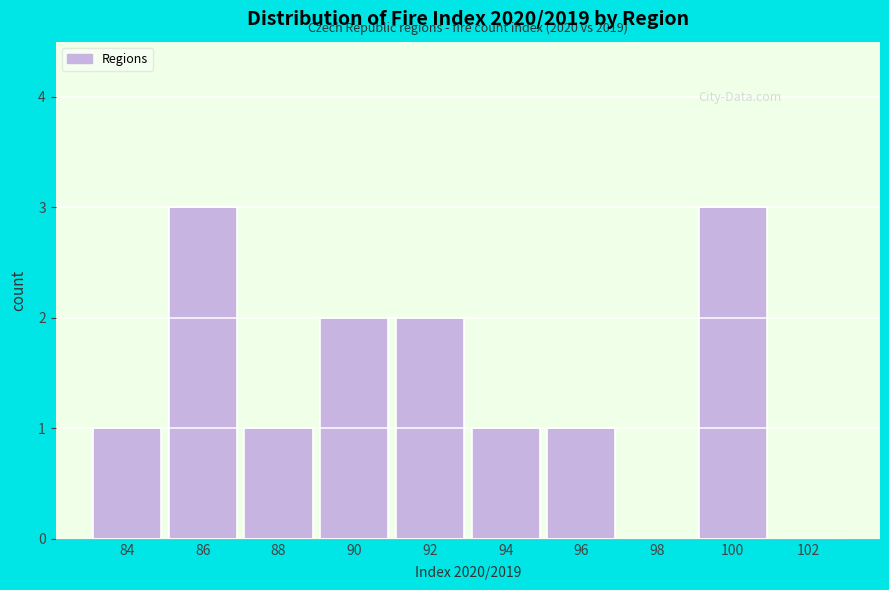

Reading left to right, list all the values displayed in this chart.

84=1	86=3	88=1	90=2	92=2	94=1	96=1	98=0	100=3	102=0